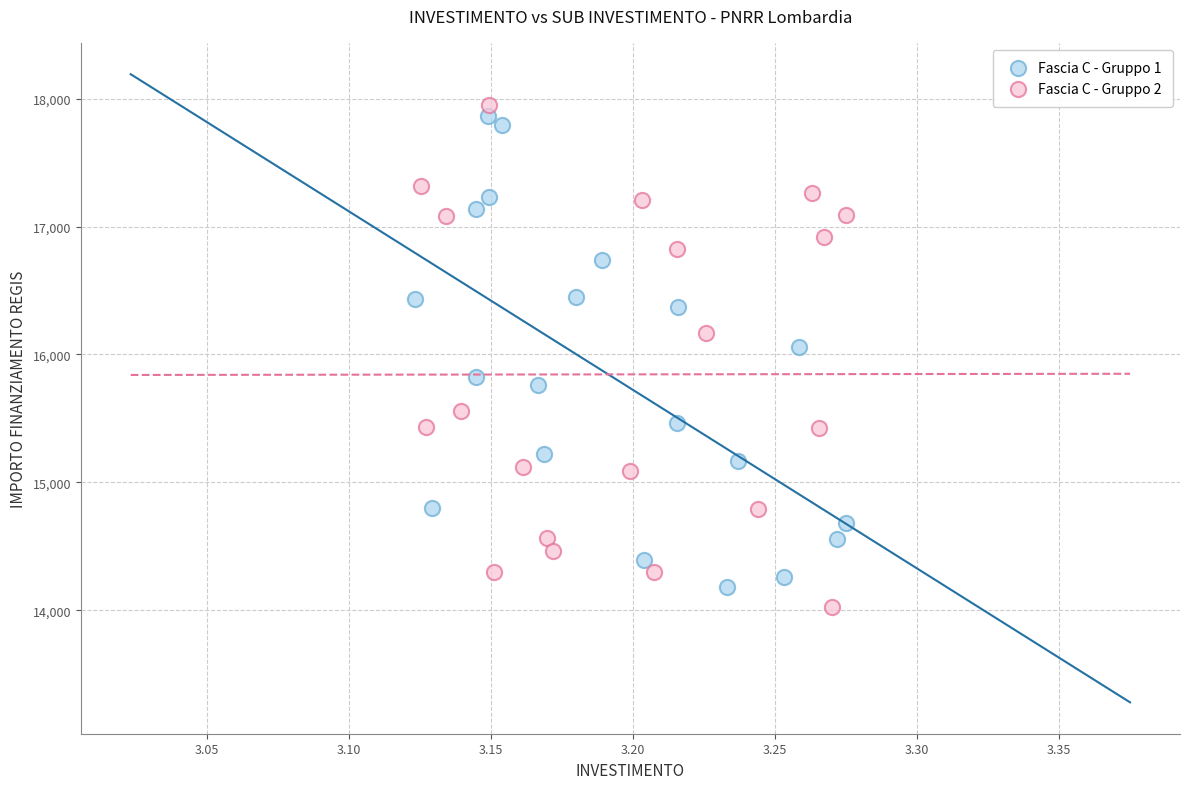

Which series has the widest spread of Y values?

Fascia C - Gruppo 2